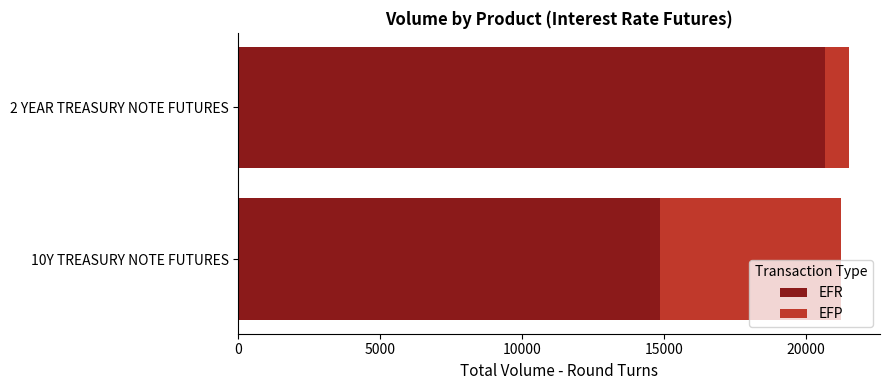

What is the difference between the maximum and minimum values in the EFR series?

5812